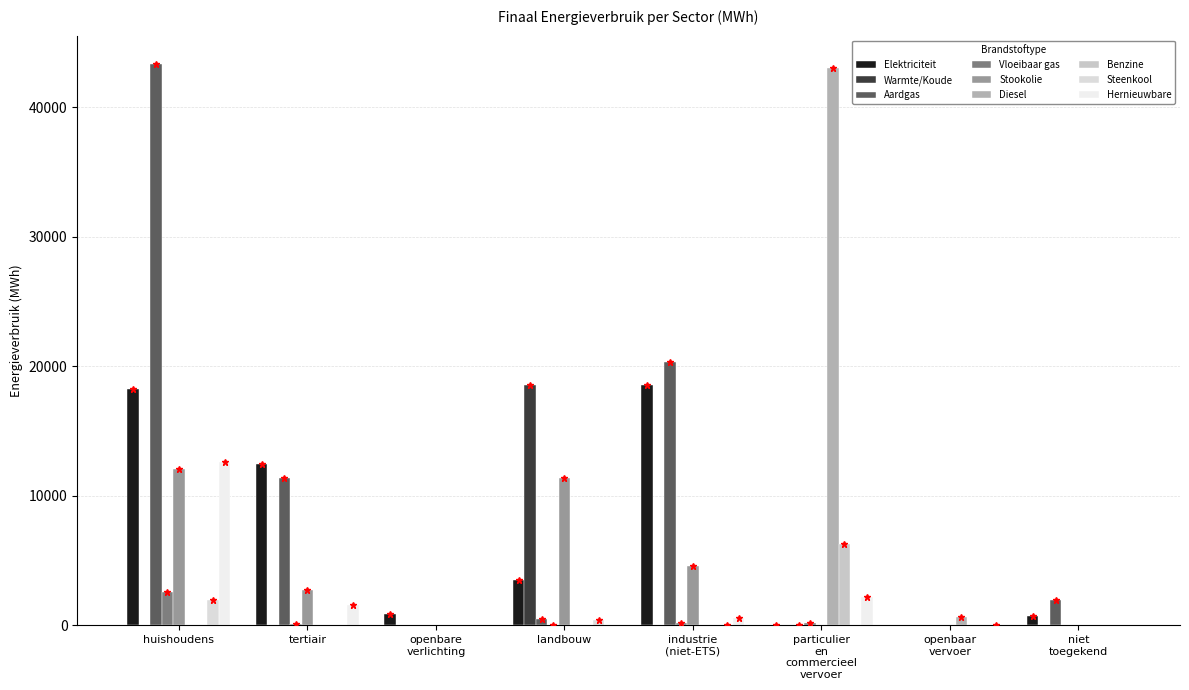

Are the bars grouped side by side (vs. stacked)?

Yes